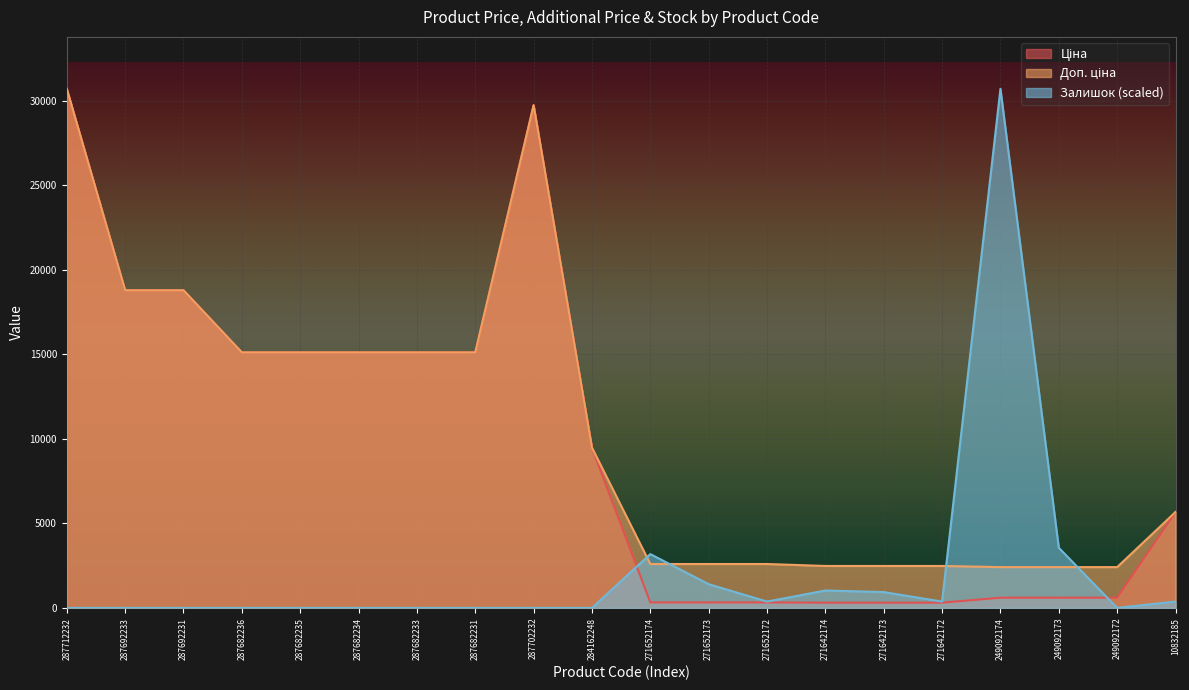

What is the sum of the Доп. ціна values at 10832185 and 287682235?

20793.8